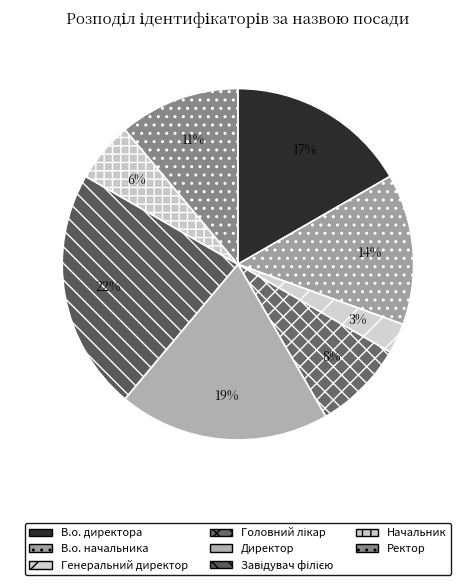

To the nearest percent, what is the difference between the Генеральний директор and Директор slice percentages?

17%